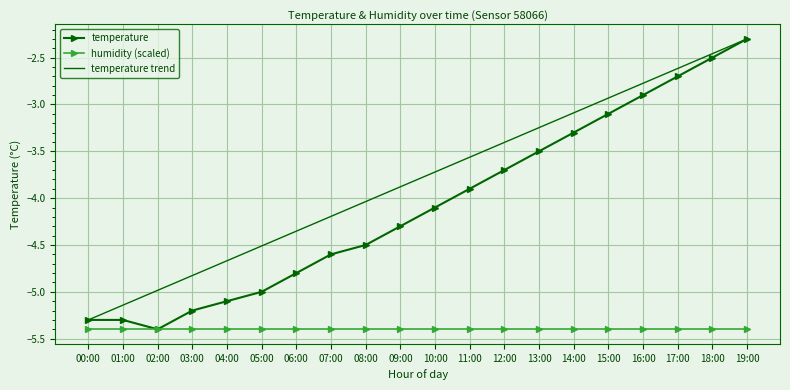

What is the approximate value at 17:00?

-2.7